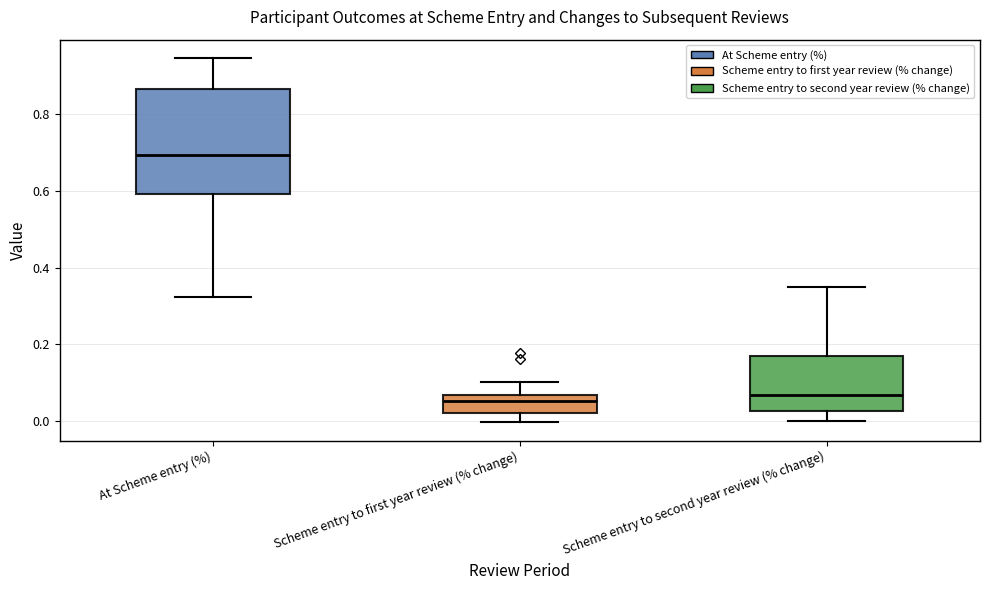

Which box has the highest median line?

At Scheme entry (%)